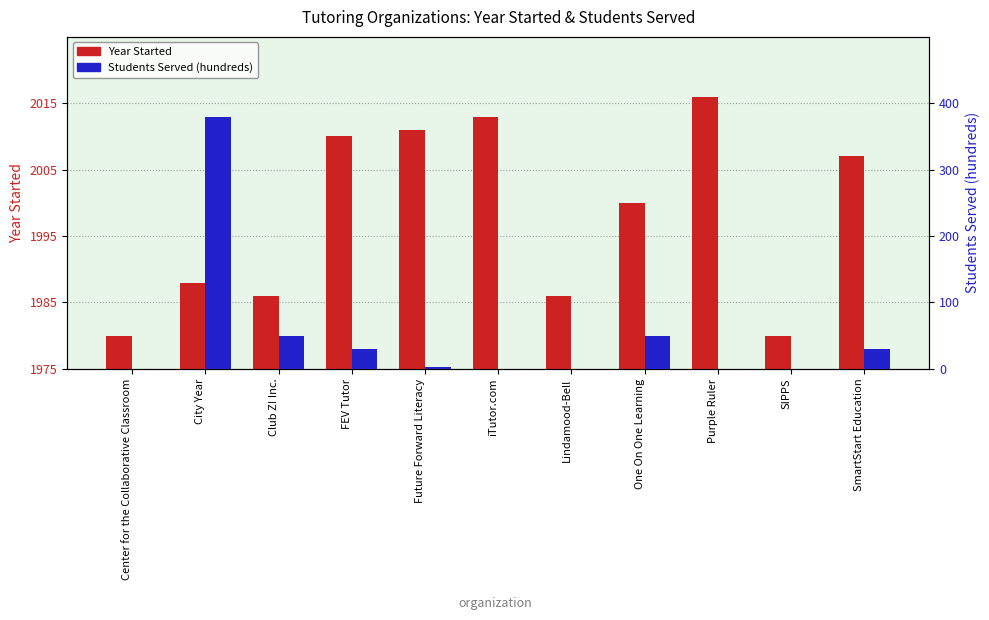

At which category does the chart reach its minimum across all series?

Center for the Collaborative Classroom